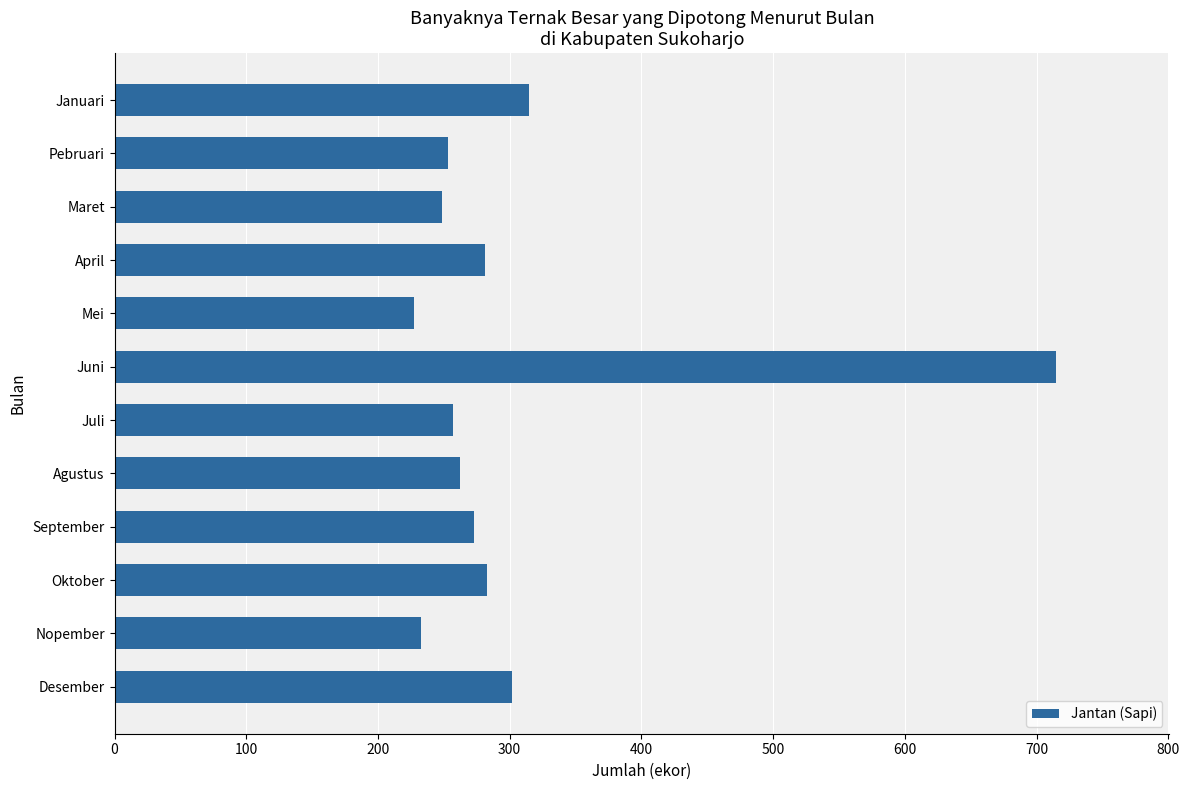

What is the maximum value shown in the chart?

715